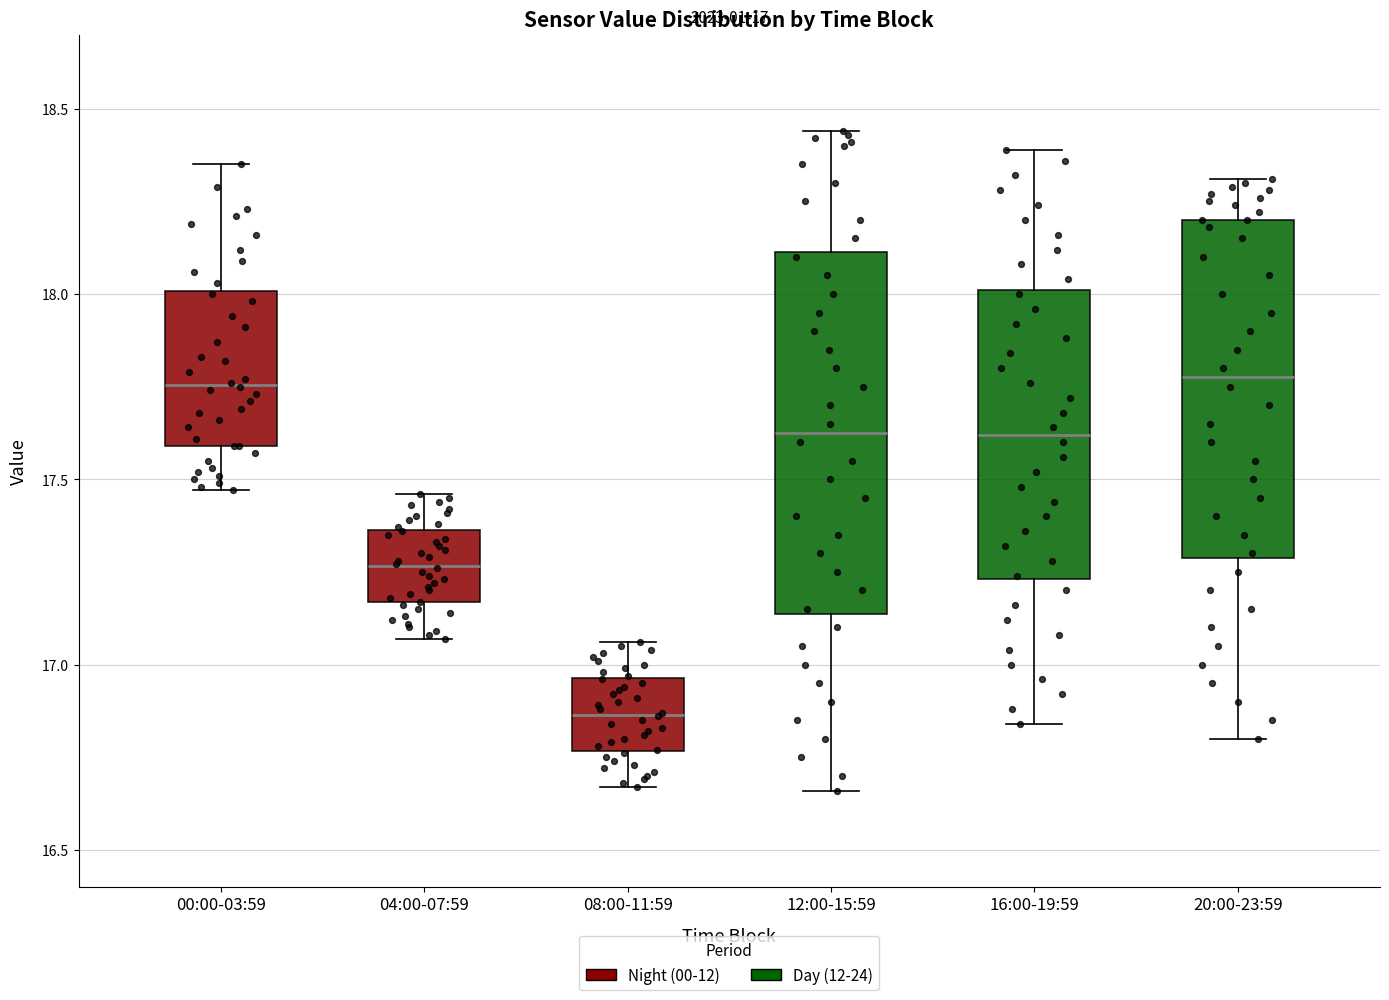

Which box is the tallest, from its lower edge to its upper edge?

12:00-15:59